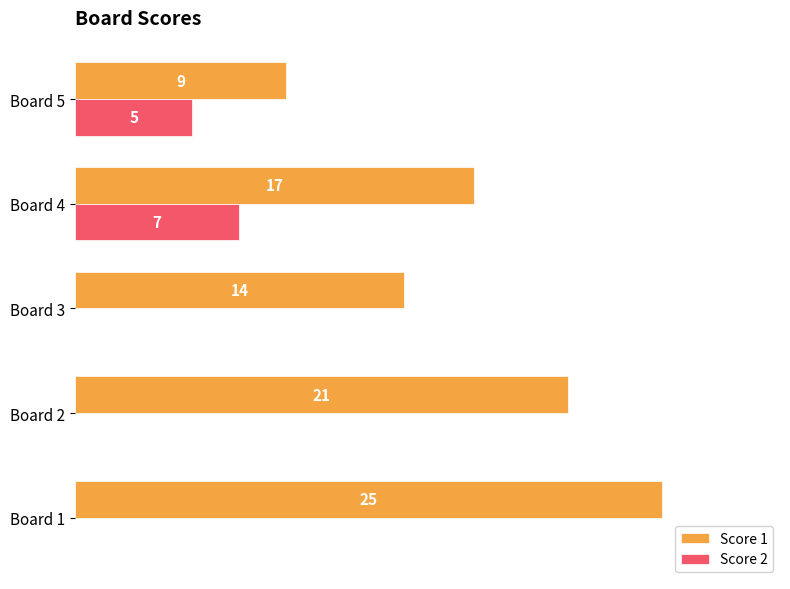

Which series changed the most between Board 2 and Board 4?

Score 2